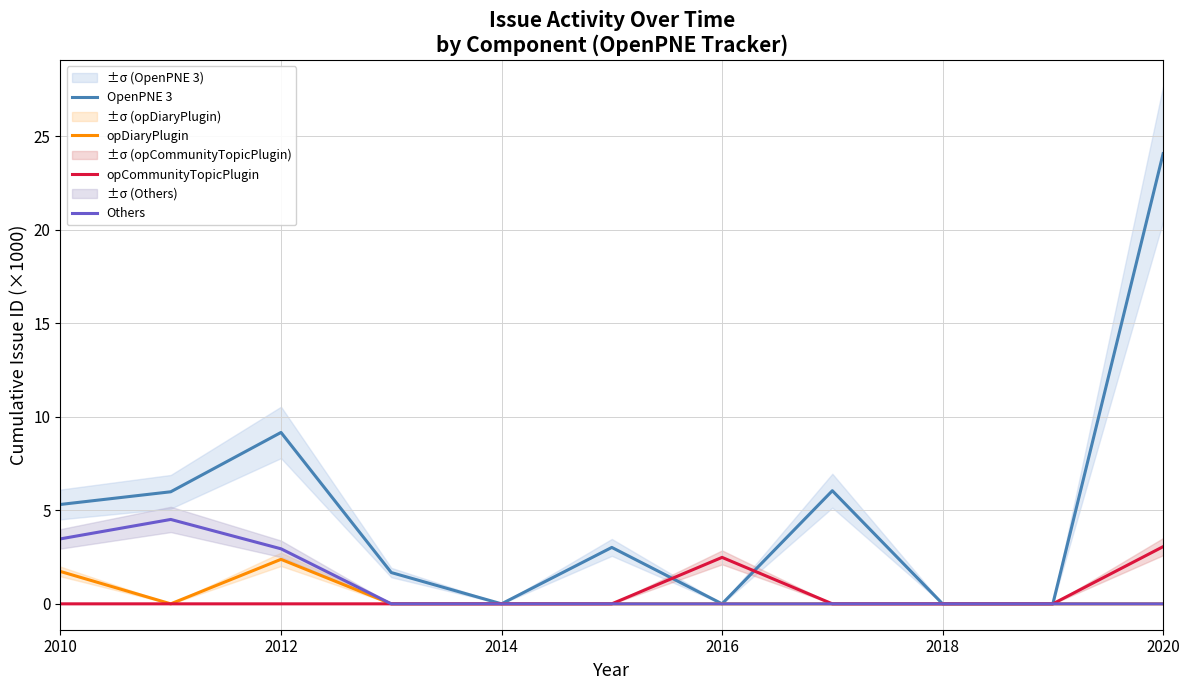

Where is OpenPNE 3 nearest to the value 12?

2012